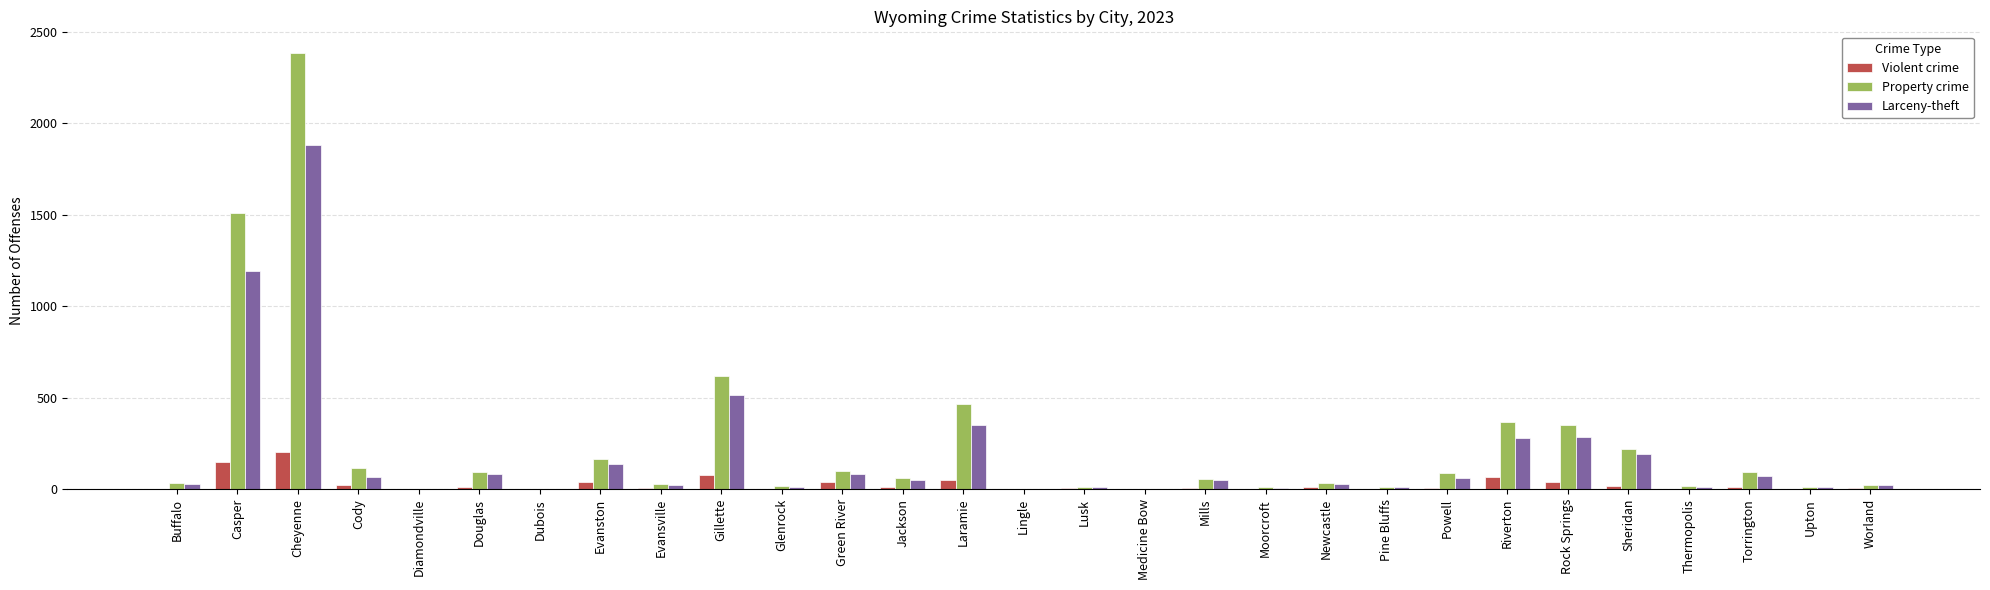

Which series changed the most between Cheyenne and Worland?

Property crime